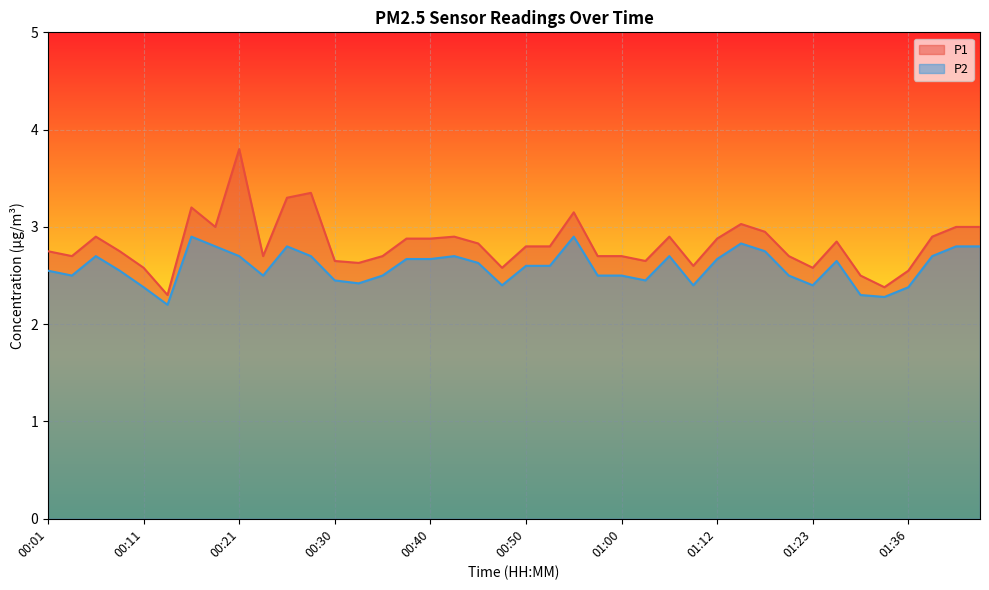

What position from the right is 01:28?

6